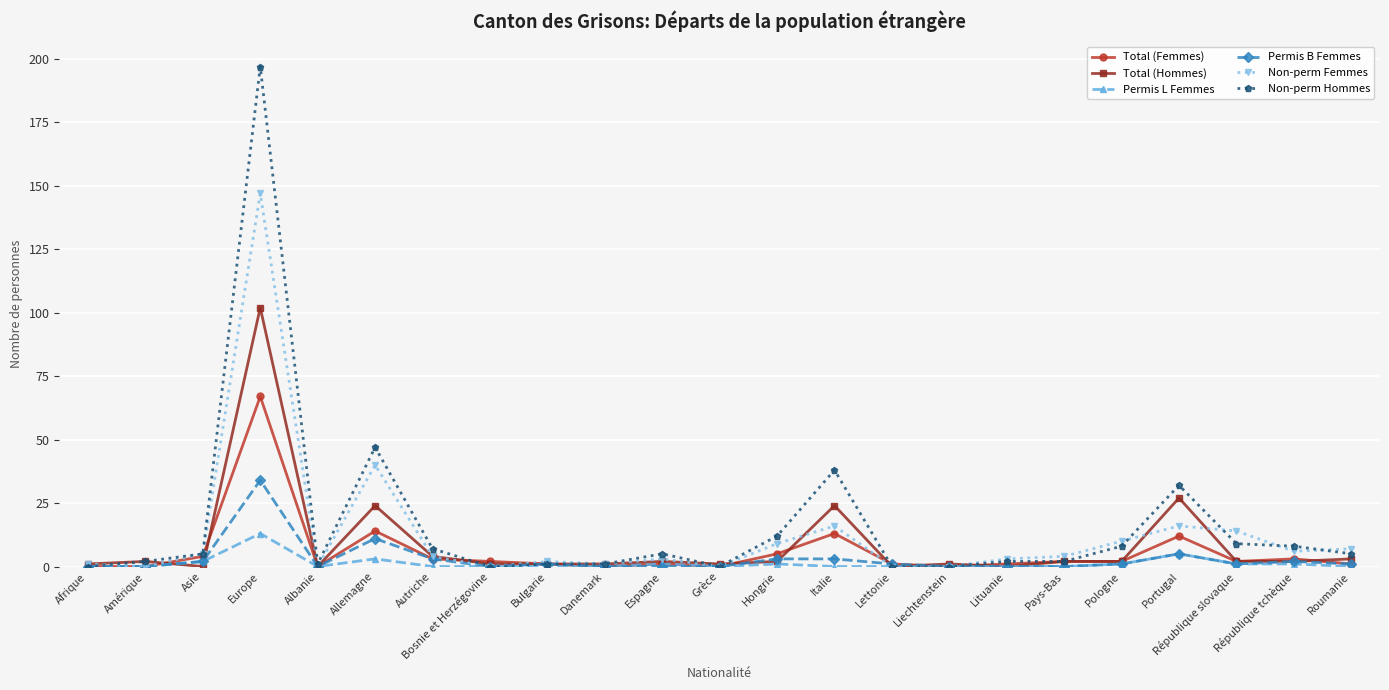

Reading left to right, transcribe all the data shown in this chart.

Total (Femmes): Afrique=0	Amérique=0	Asie=4	Europe=67	Albanie=0	Allemagne=14	Autriche=3	Bosnie et Herzégovine=2	Bulgarie=1	Danemark=0	Espagne=1	Grèce=0	Hongrie=5	Italie=13	Lettonie=1	Liechtenstein=0	Lituanie=1	Pays-Bas=2	Pologne=2	Portugal=12	République slovaque=2	République tchèque=3	Roumanie=1
Total (Hommes): Afrique=1	Amérique=2	Asie=0	Europe=102	Albanie=0	Allemagne=24	Autriche=4	Bosnie et Herzégovine=1	Bulgarie=1	Danemark=1	Espagne=2	Grèce=1	Hongrie=2	Italie=24	Lettonie=0	Liechtenstein=1	Lituanie=0	Pays-Bas=2	Pologne=2	Portugal=27	République slovaque=2	République tchèque=2	Roumanie=3
Permis L Femmes: Afrique=0	Amérique=0	Asie=2	Europe=13	Albanie=0	Allemagne=3	Autriche=0	Bosnie et Herzégovine=0	Bulgarie=0	Danemark=0	Espagne=1	Grèce=0	Hongrie=1	Italie=0	Lettonie=0	Liechtenstein=0	Lituanie=0	Pays-Bas=0	Pologne=1	Portugal=5	République slovaque=1	République tchèque=1	Roumanie=0
Permis B Femmes: Afrique=0	Amérique=0	Asie=2	Europe=34	Albanie=0	Allemagne=11	Autriche=3	Bosnie et Herzégovine=0	Bulgarie=1	Danemark=0	Espagne=0	Grèce=0	Hongrie=3	Italie=3	Lettonie=1	Liechtenstein=0	Lituanie=0	Pays-Bas=0	Pologne=1	Portugal=5	République slovaque=1	République tchèque=2	Roumanie=1
Non-perm Femmes: Afrique=1	Amérique=0	Asie=5	Europe=147	Albanie=0	Allemagne=40	Autriche=4	Bosnie et Herzégovine=0	Bulgarie=2	Danemark=1	Espagne=3	Grèce=0	Hongrie=9	Italie=16	Lettonie=0	Liechtenstein=0	Lituanie=3	Pays-Bas=4	Pologne=10	Portugal=16	République slovaque=14	République tchèque=6	Roumanie=7
Non-perm Hommes: Afrique=0	Amérique=2	Asie=5	Europe=197	Albanie=1	Allemagne=47	Autriche=7	Bosnie et Herzégovine=0	Bulgarie=1	Danemark=1	Espagne=5	Grèce=0	Hongrie=12	Italie=38	Lettonie=0	Liechtenstein=0	Lituanie=2	Pays-Bas=2	Pologne=8	Portugal=32	République slovaque=9	République tchèque=8	Roumanie=5